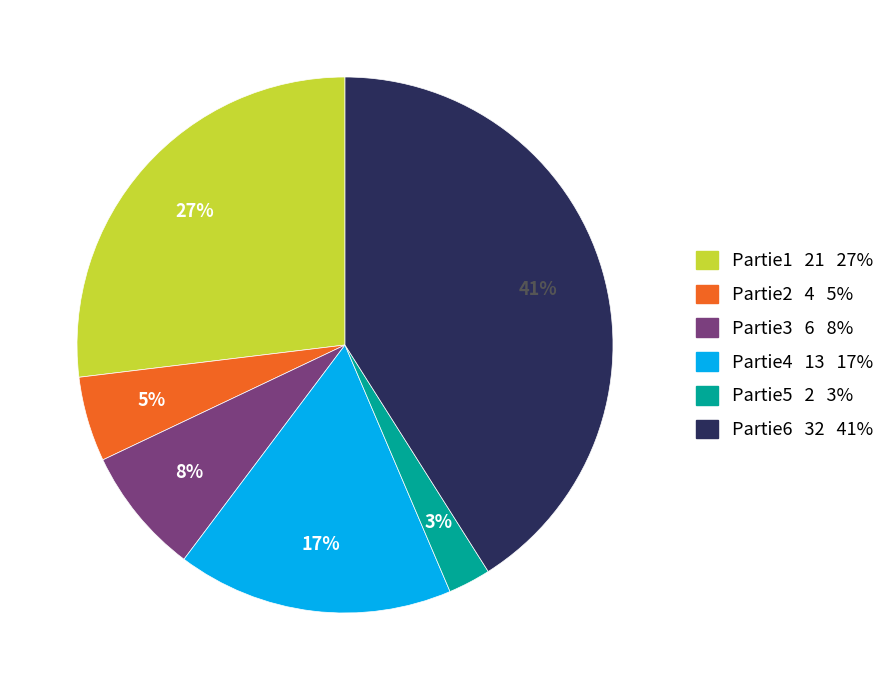

True or false: Partie3 accounts for 17% of the total.

False